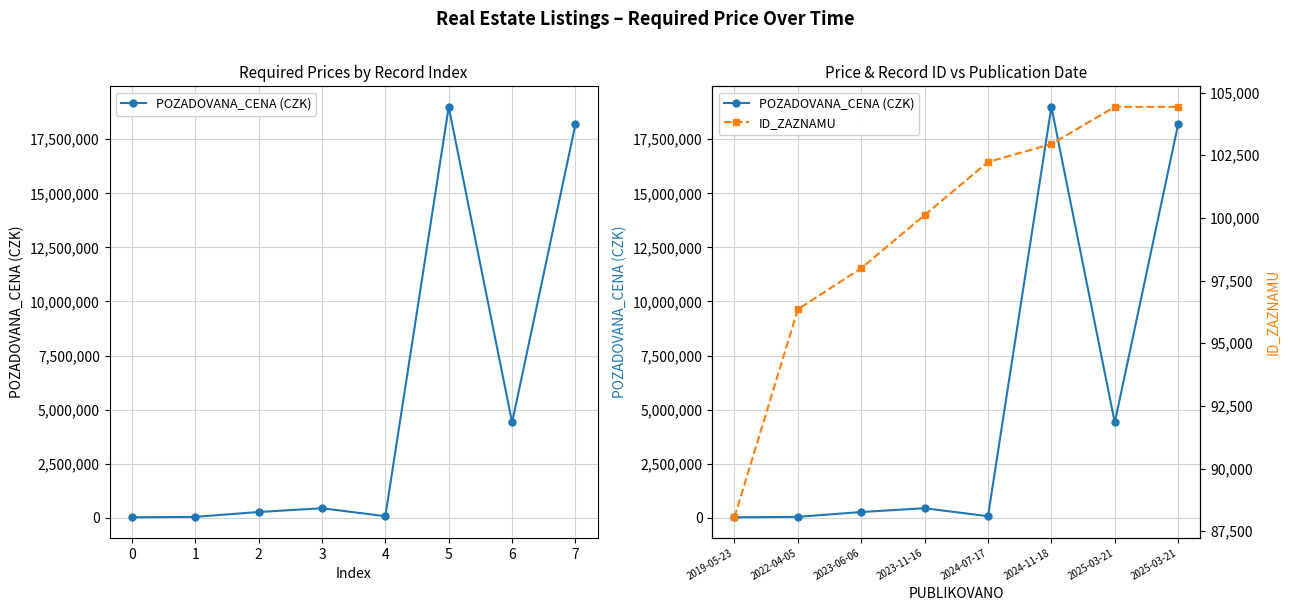

How many categories are shown in the chart?

8